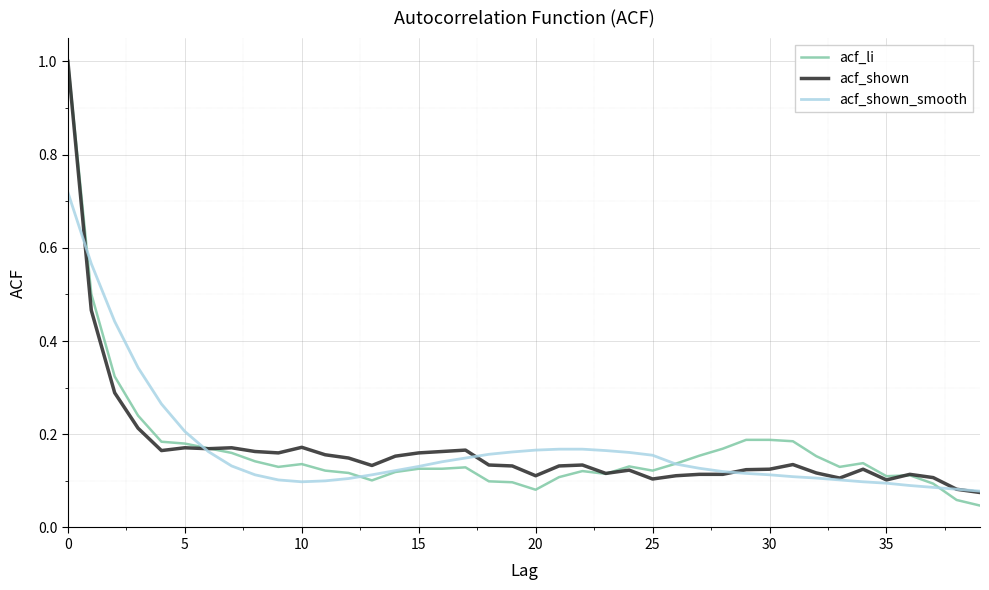

Is this an area chart (filled region under the line)?

No